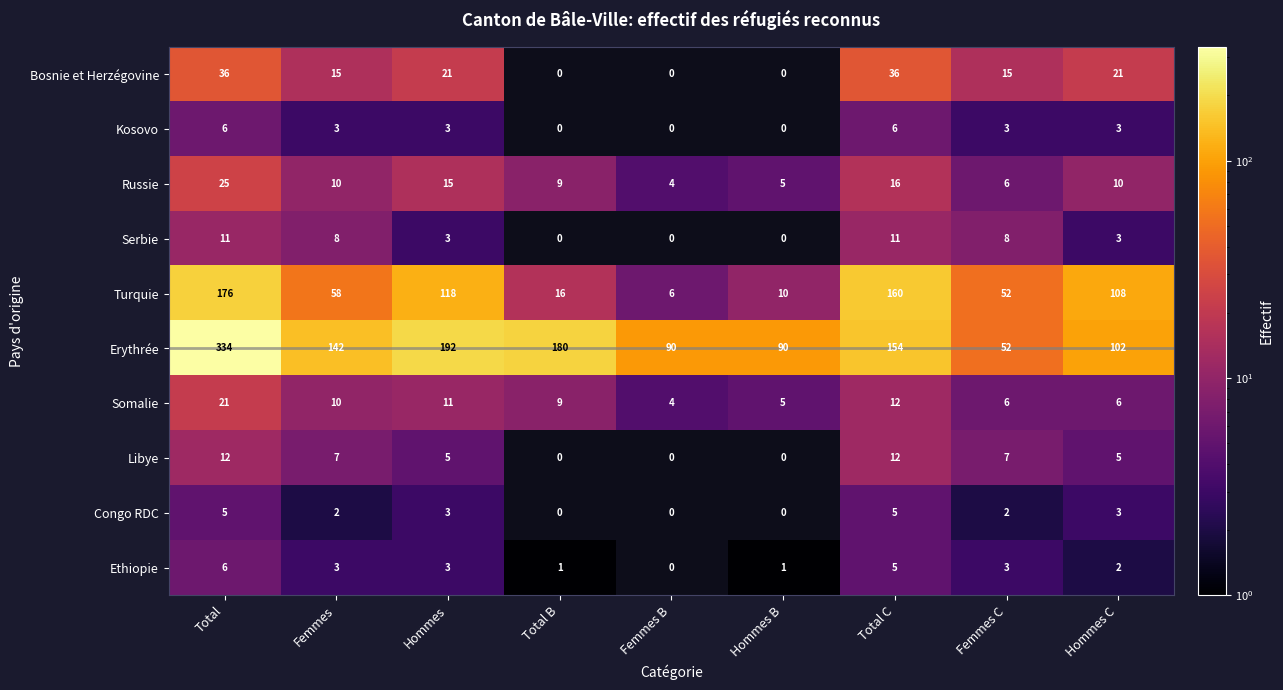

What is the difference between the highest and lowest values at Hommes B?

90